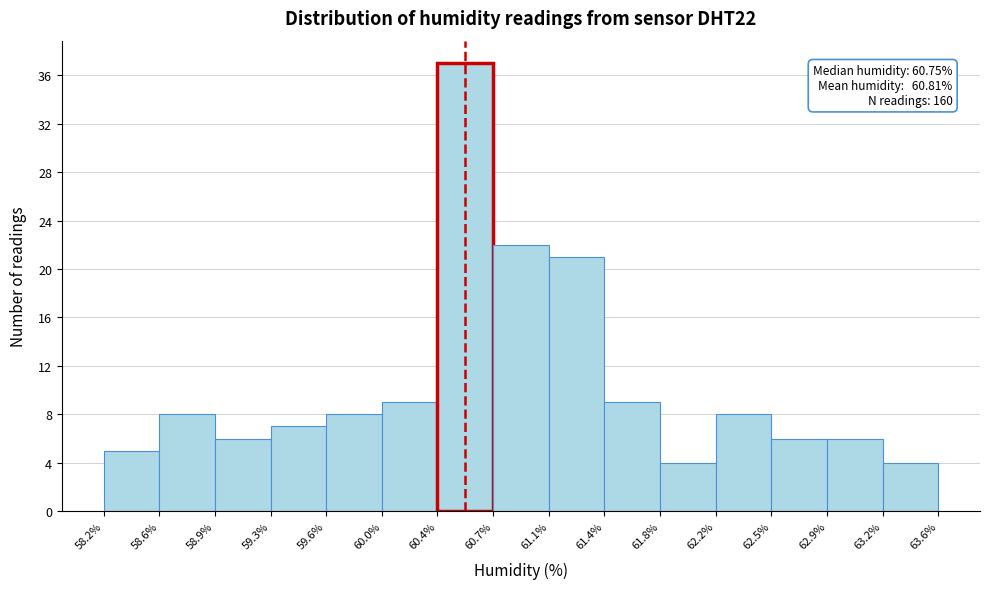

Which range on the x-axis has the tallest bar?

60.4% to 60.7%